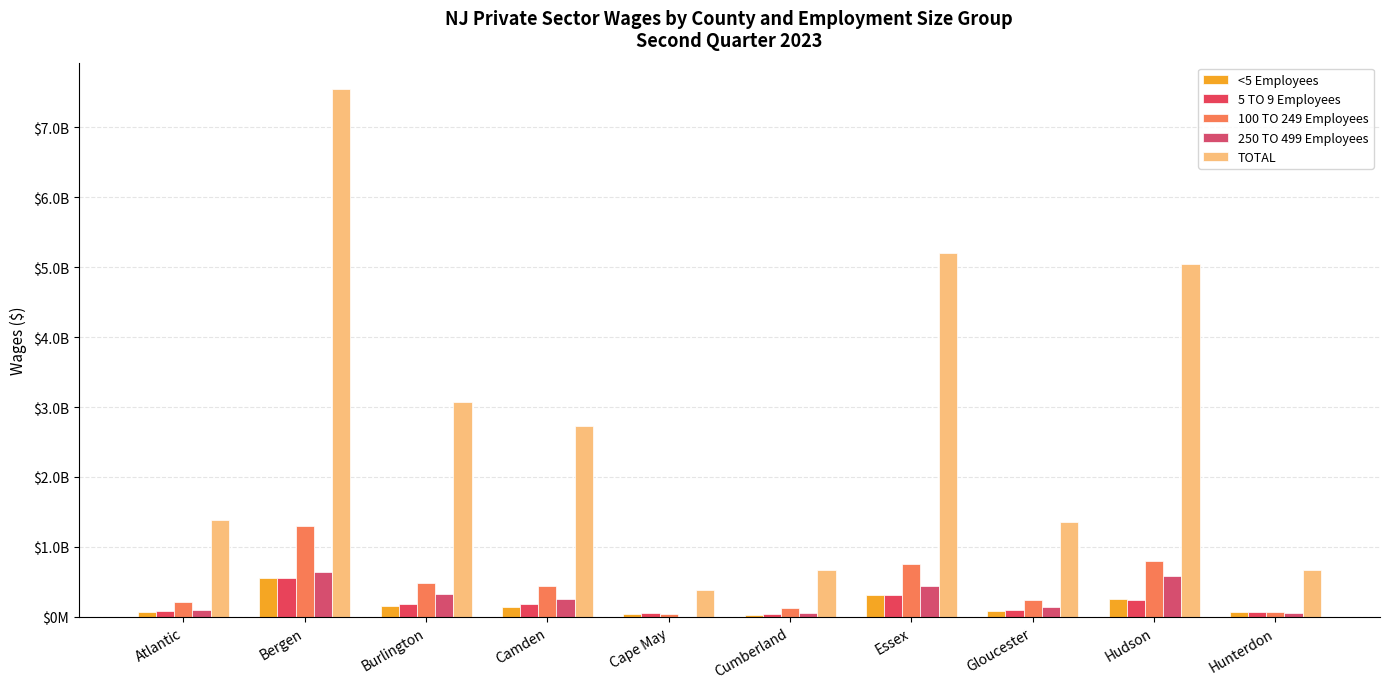

At which category does the chart reach its peak across all series?

Bergen